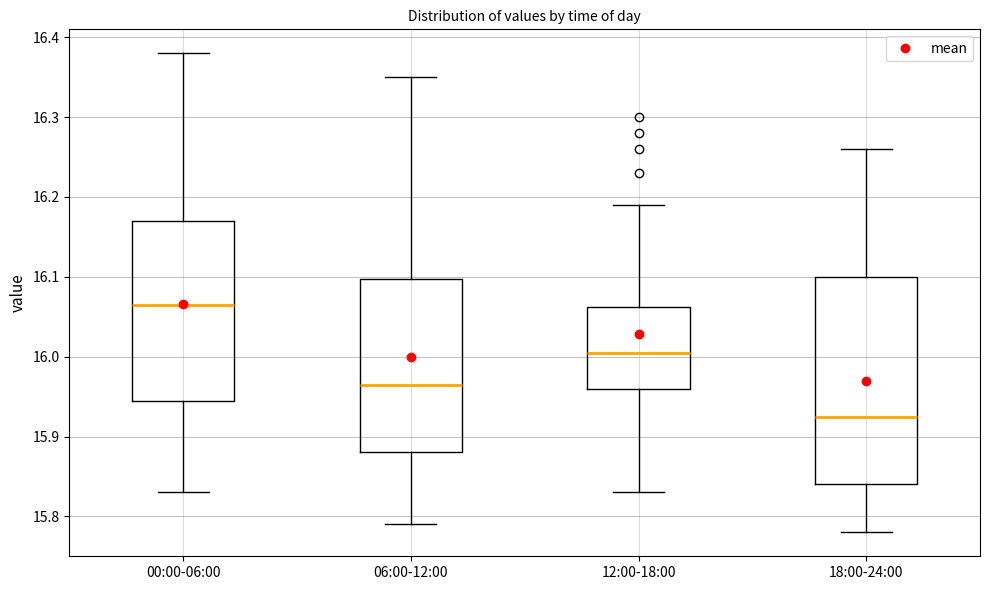

Which box has the highest median line?

00:00-06:00